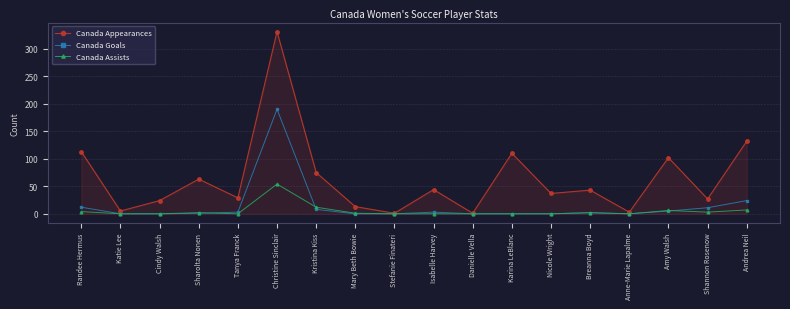

Count the number of data series in this chart.

3